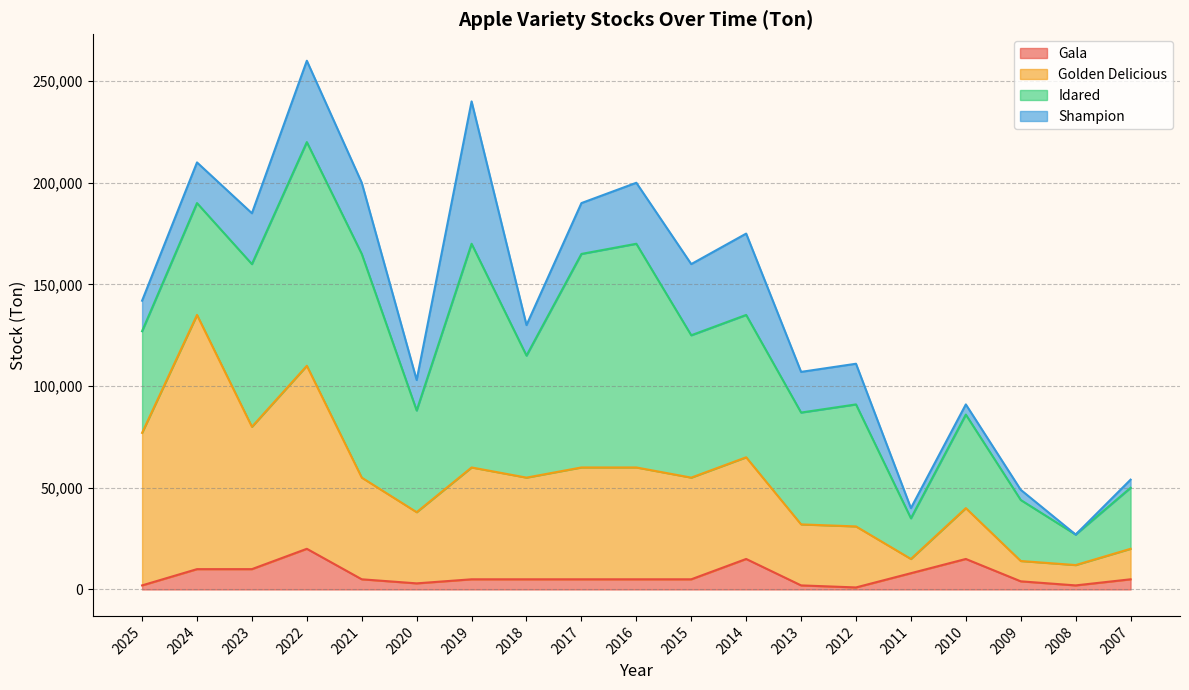

True or false: Gala and Golden Delicious intersect in this chart.

False